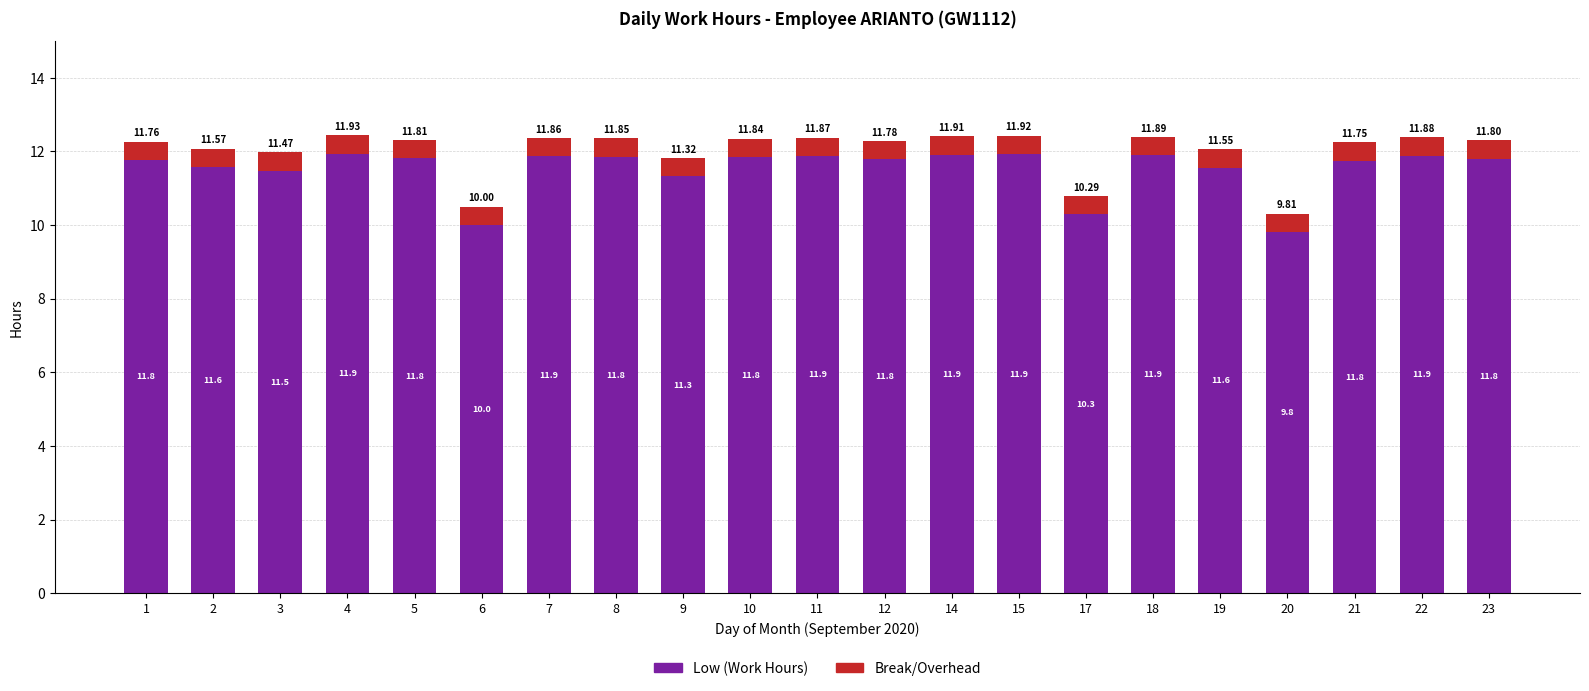

At which category is the sum across all series the highest?

4